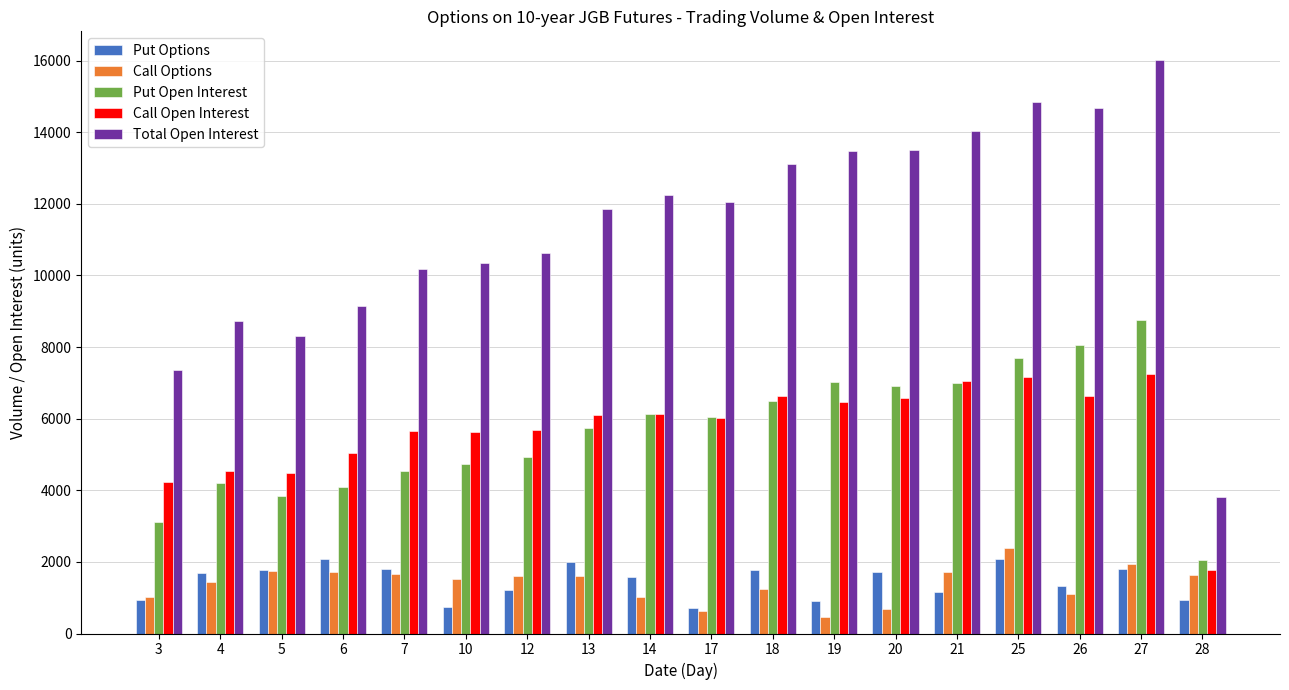

At which label does Call Options first exceed 1594?

5